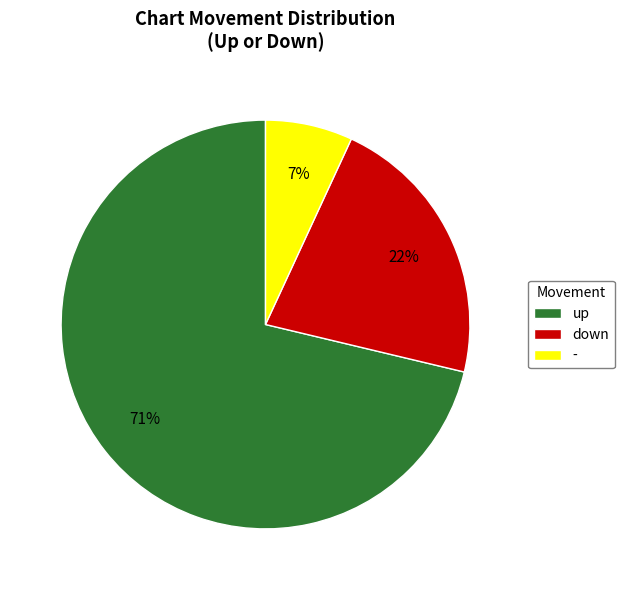

Between down and up, which is larger?

up